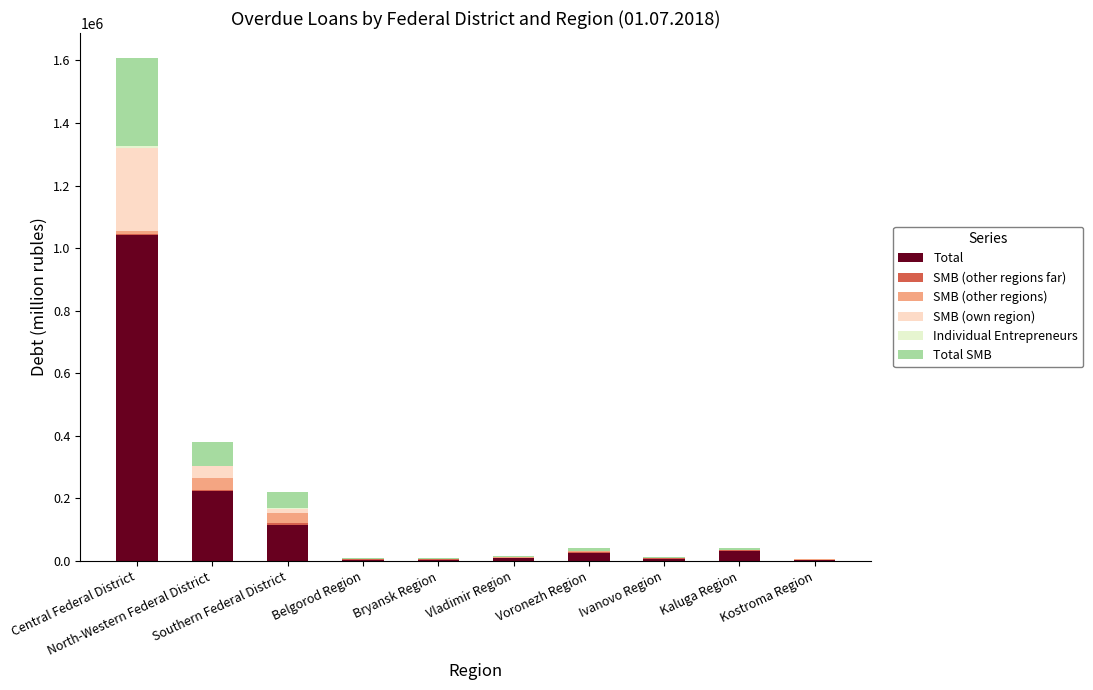

Where does the SMB (own region) series first go above 104?

Central Federal District